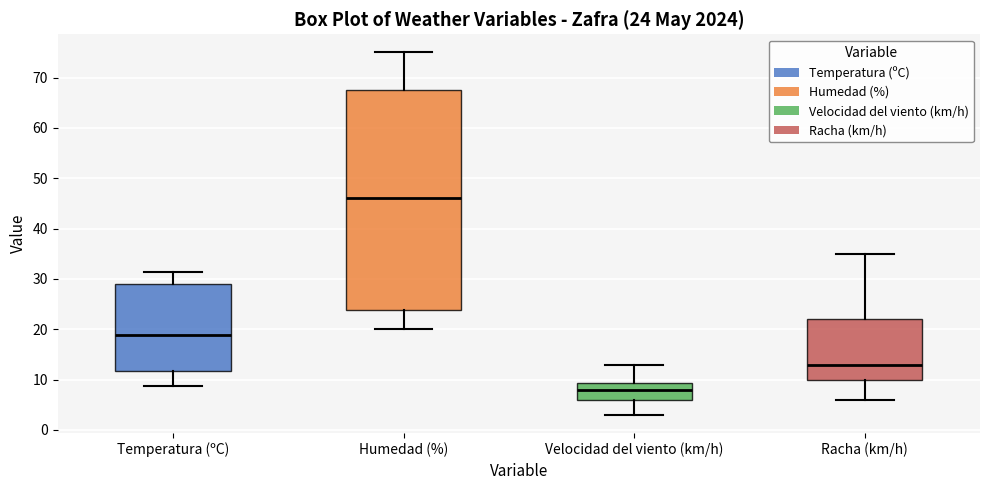

Which box is the tallest, from its lower edge to its upper edge?

Humedad (%)